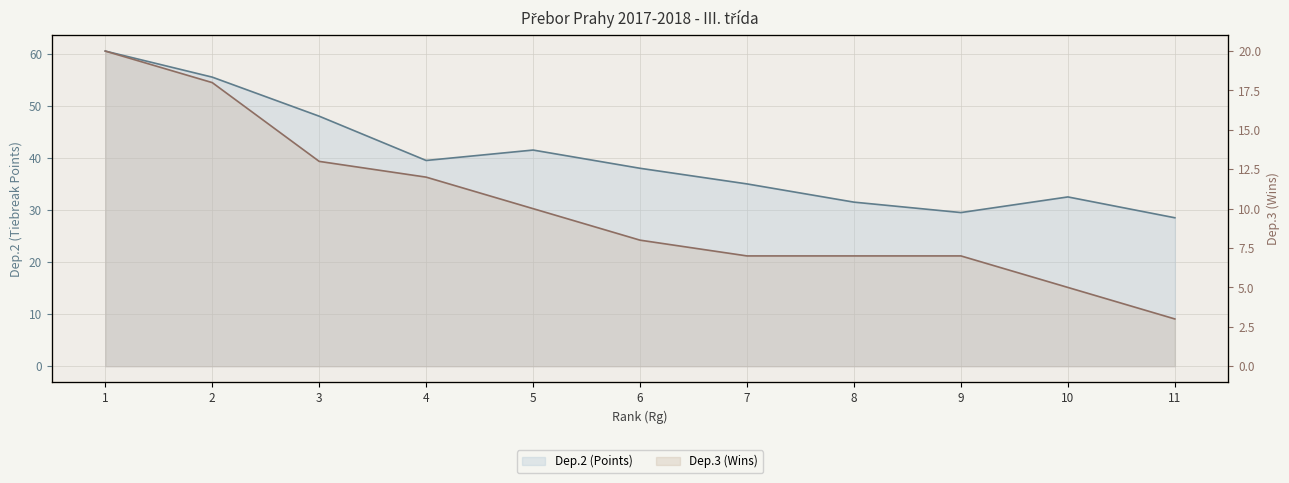

What is the value of the Dep.3 (Wins) point at the 4th from the left?

12.0